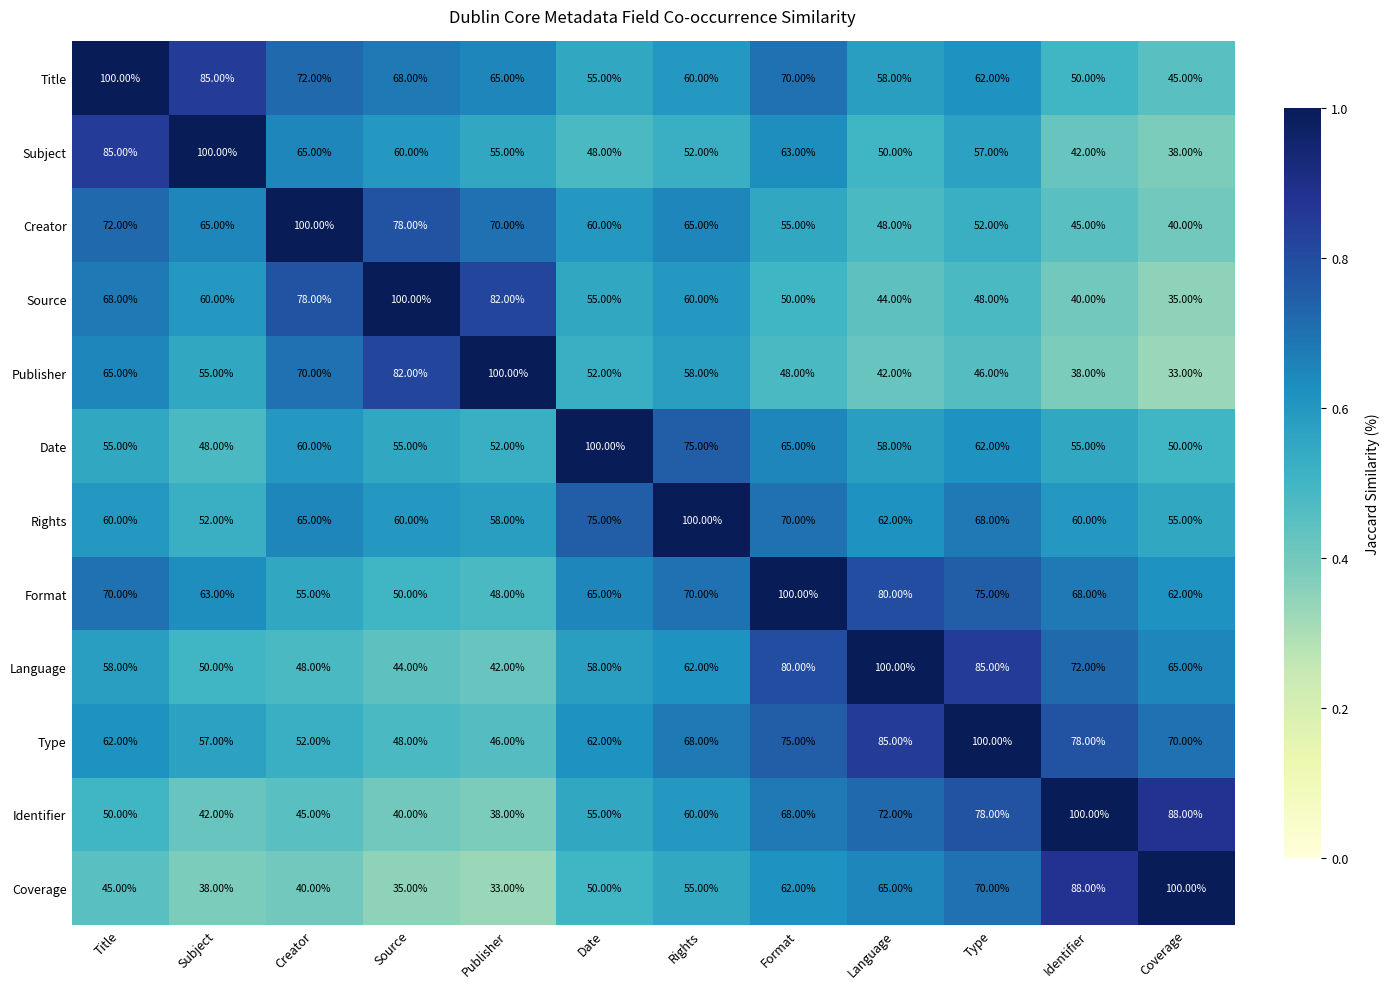

Is the value of Coverage at Format greater than the value of Format at Publisher?

Yes